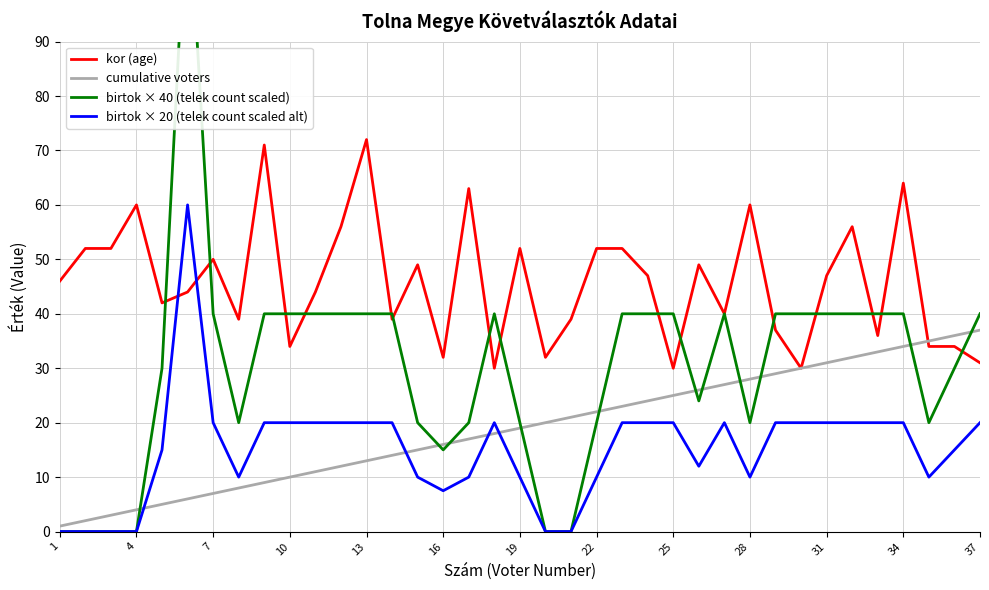

True or false: cumulative voters has more than 2 points higher than both neighbors.

False